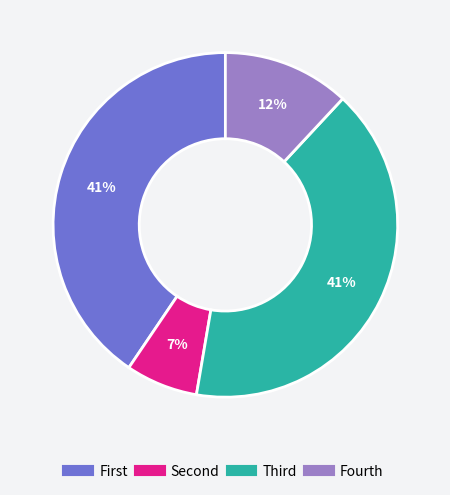

Is there any slice that represents more than half of the pie?

No